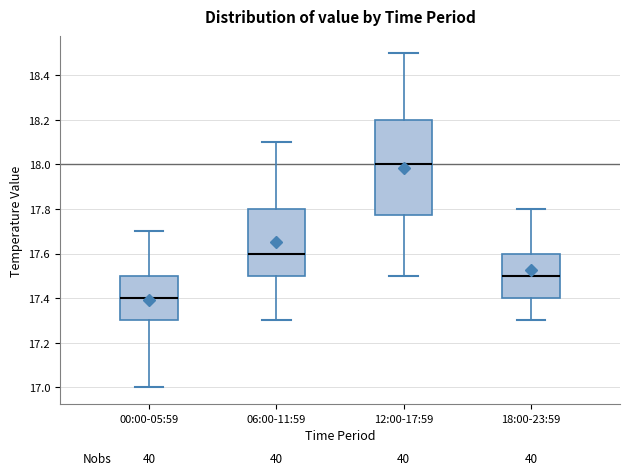

Where is the upper edge of the box for 06:00-11:59 on the y-axis? The values are not printed on the chart, so give them approximately, as read against the axis.

17.80